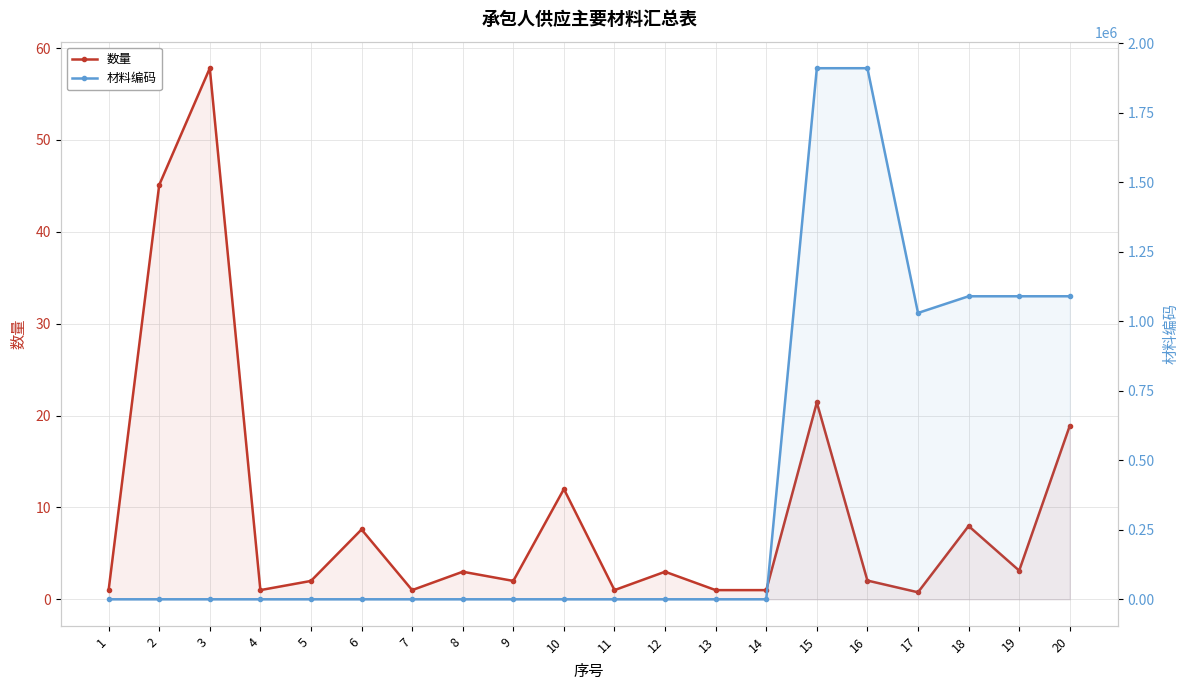

Between 2 and 20, which is larger?

2